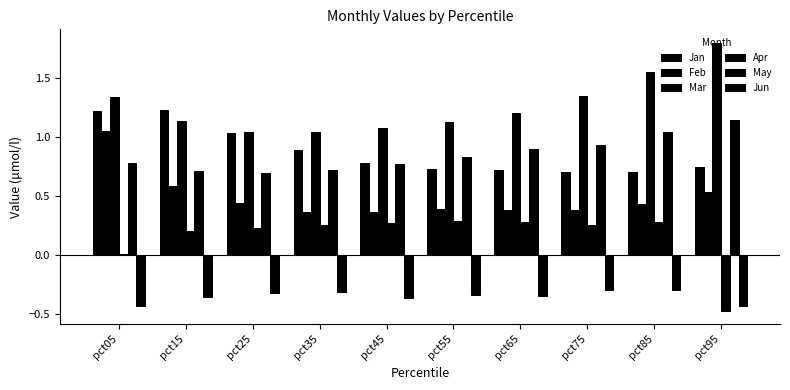

Count the number of categories in the chart.

10